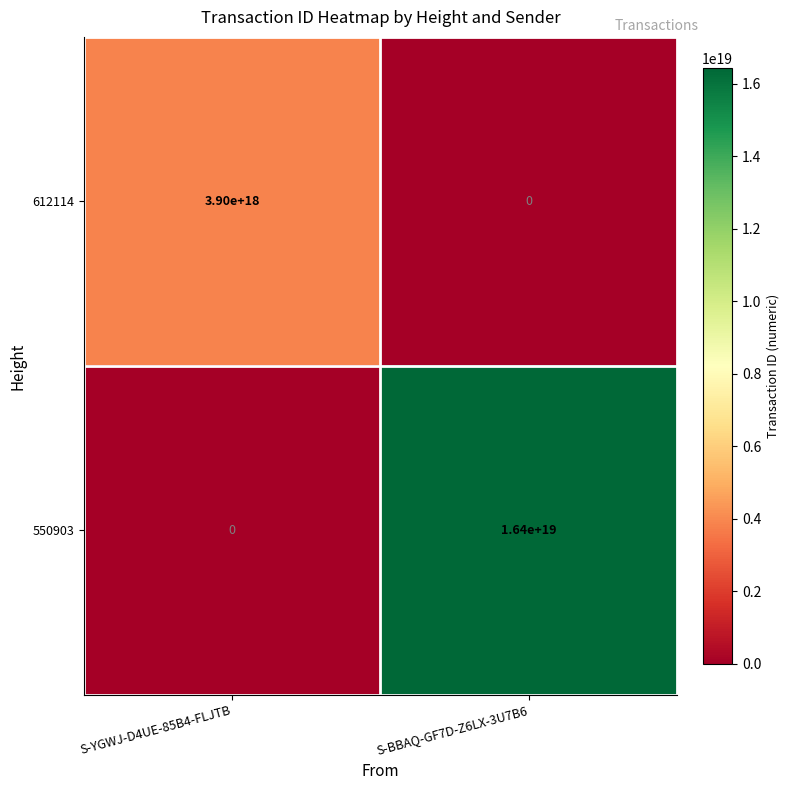

Which series has the widest spread of values?

550903